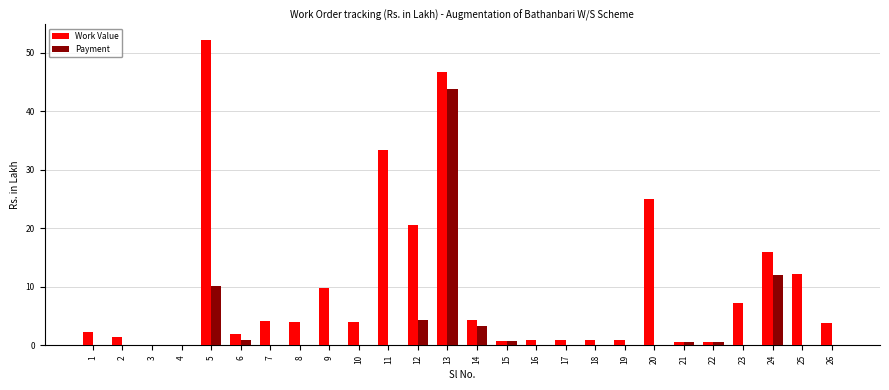

How many distinct data groups are displayed?

2